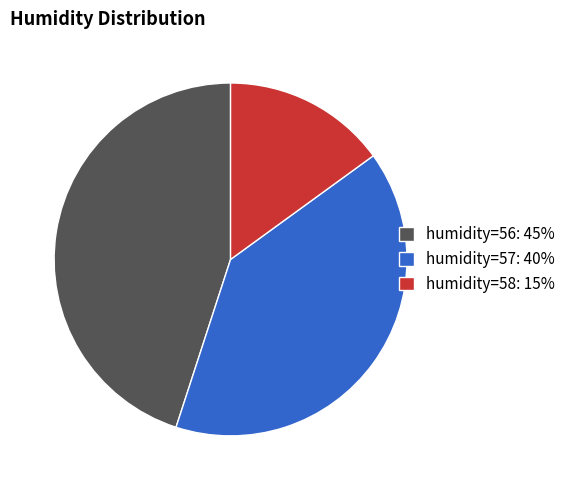

Is the sum of humidity=58: 15% and humidity=56: 45% greater than half?

Yes